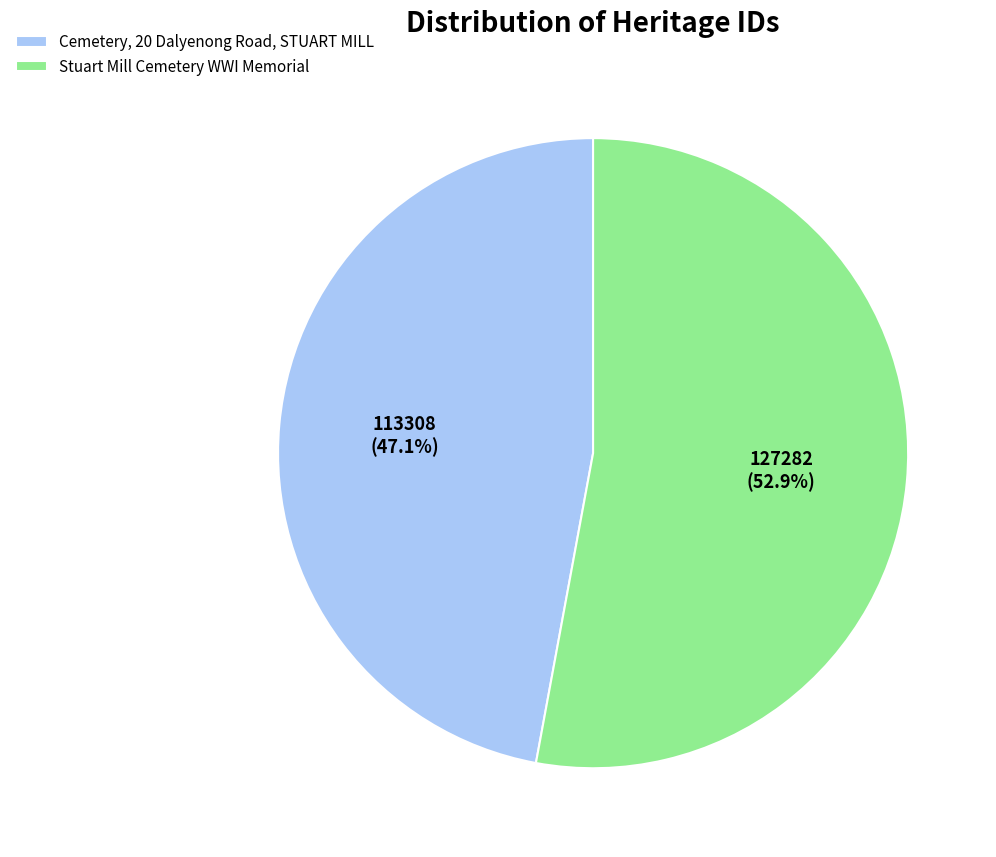

What percentage is the Cemetery, 20 Dalyenong Road, STUART MILL slice, to the nearest percent?

47%